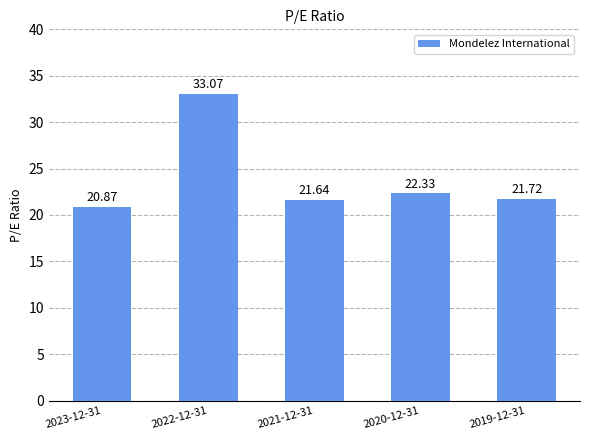

Rank the categories by value from highest to lowest.

2022-12-31, 2020-12-31, 2019-12-31, 2021-12-31, 2023-12-31